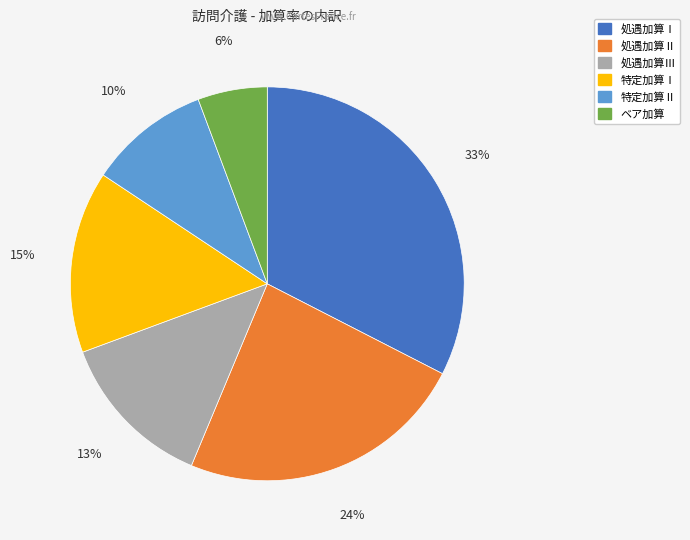

Does 特定加算Ⅱ account for over 50% of the chart?

No